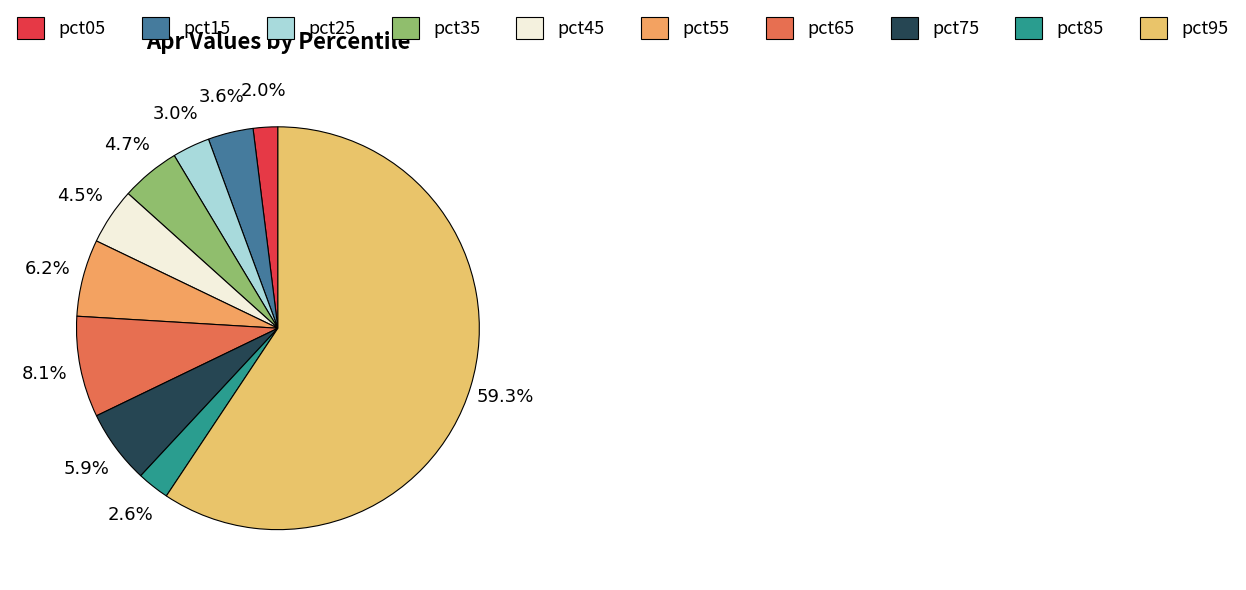

The pct65 slice represents 3% of the pie. True or false?

False